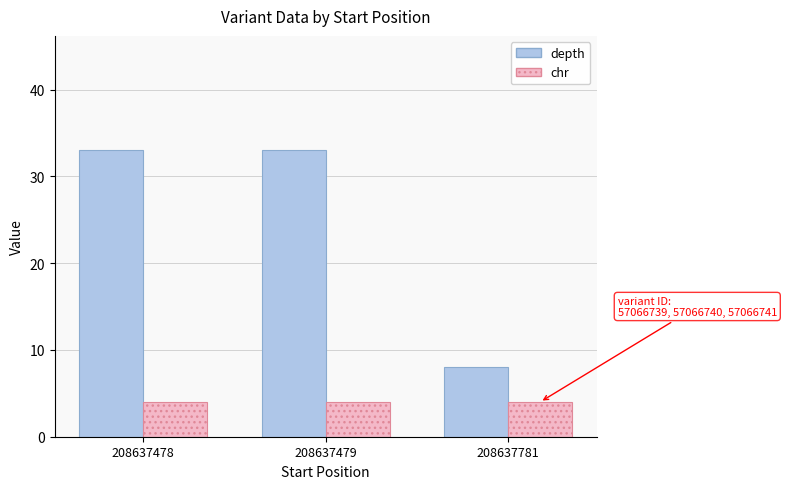

Where is depth nearest to the value 20?

208637781